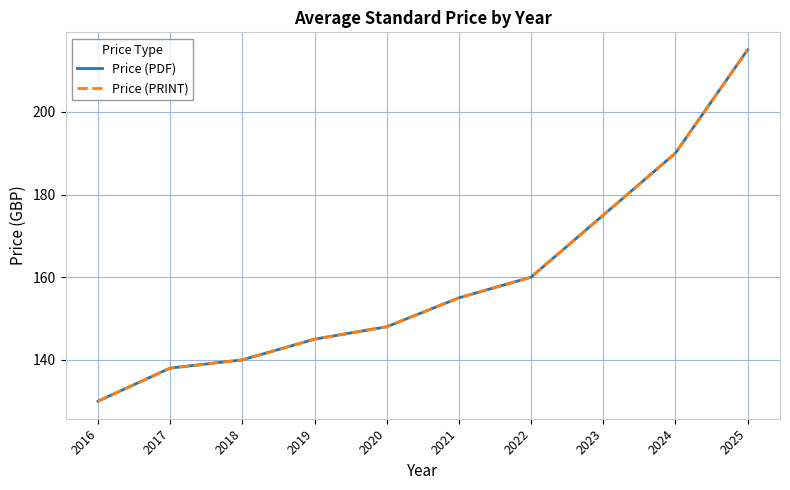

Reading left to right, what are all the values shown in this chart?

Price (PDF): 130	138	140	145	148	155	160	175	190	215
Price (PRINT): 130	138	140	145	148	155	160	175	190	215